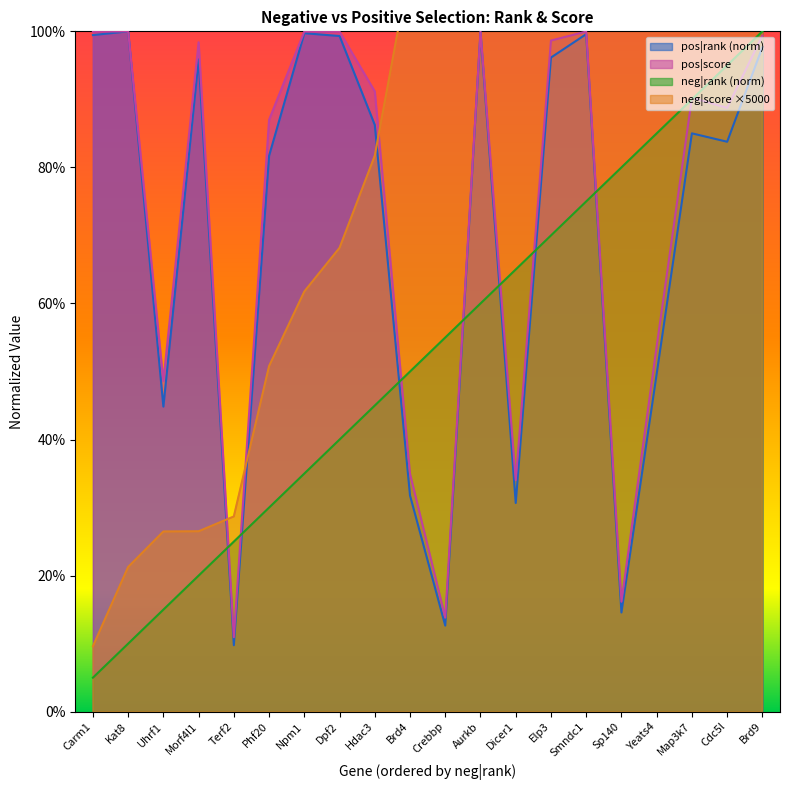

Which series has the largest total across all categories?

neg|score